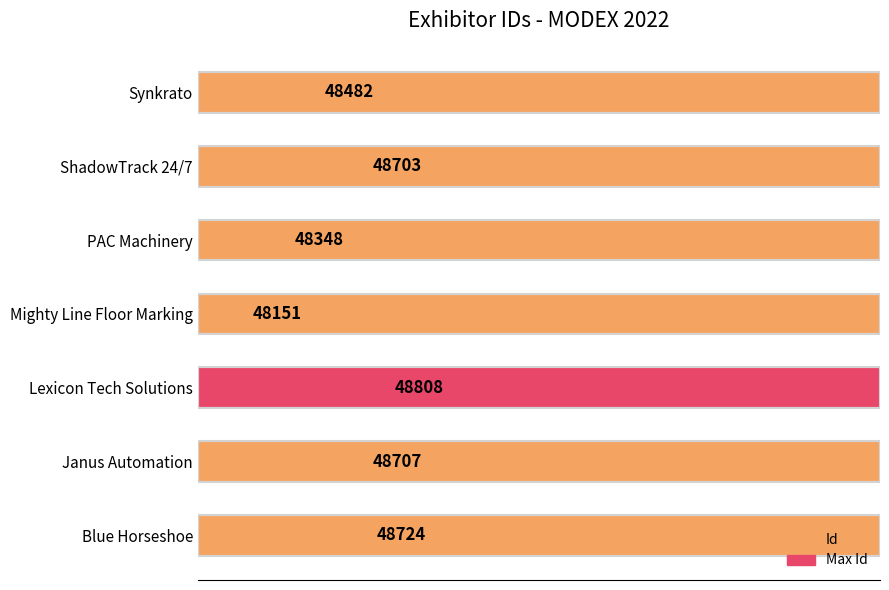

What is the maximum value shown in the chart?

48808